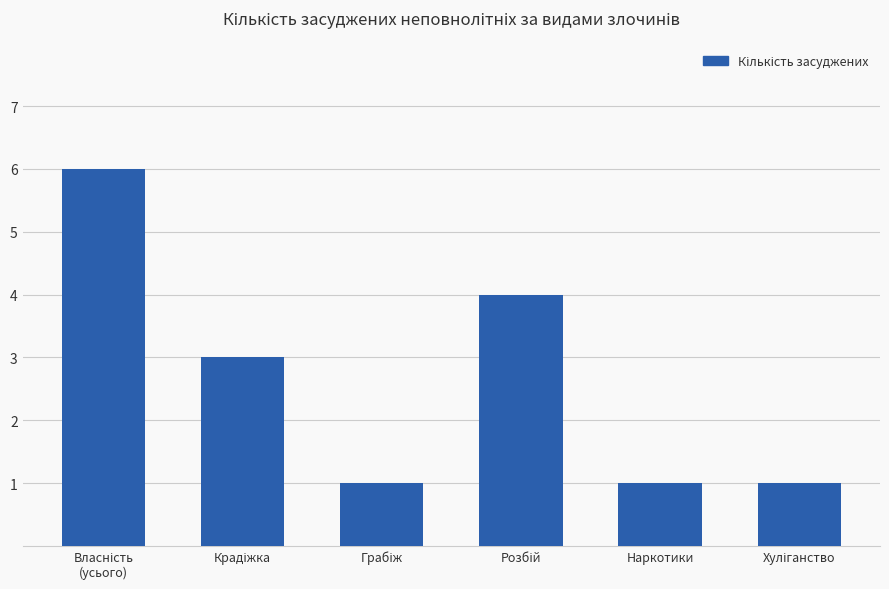

The chart shows a value of 2 at Наркотики. True or false?

False